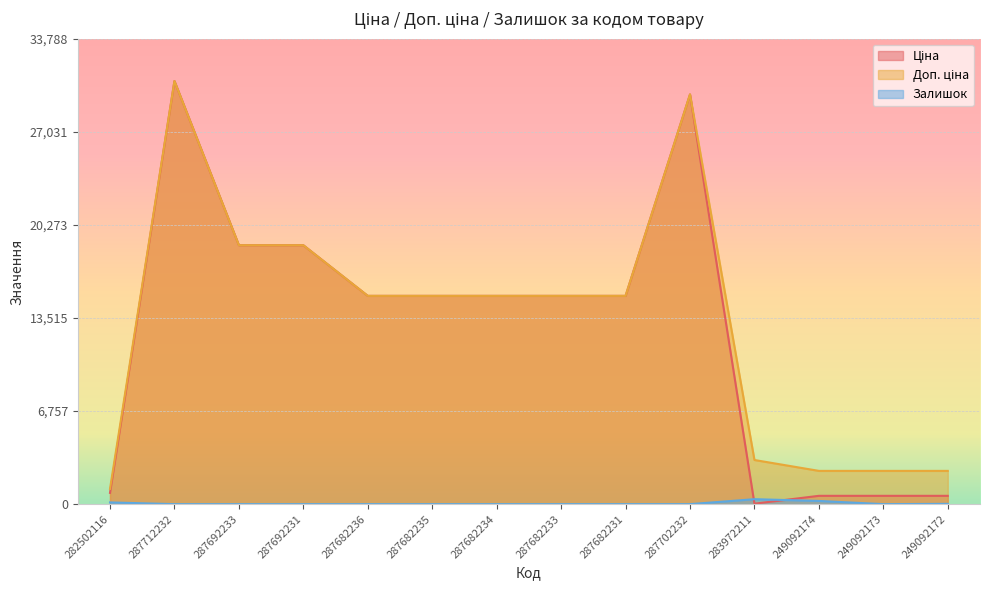

Which category has the highest value in the Залишок series?

283972211